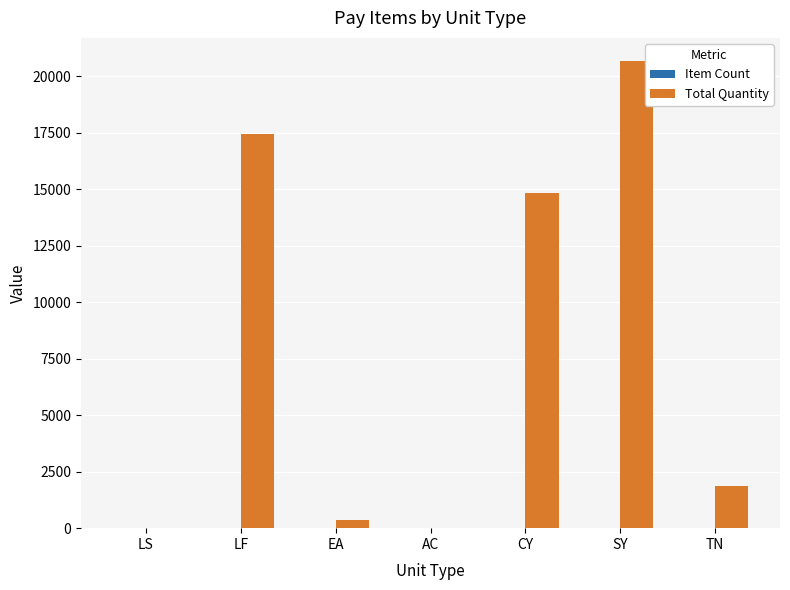

Which series has the largest total across all categories?

Total Quantity